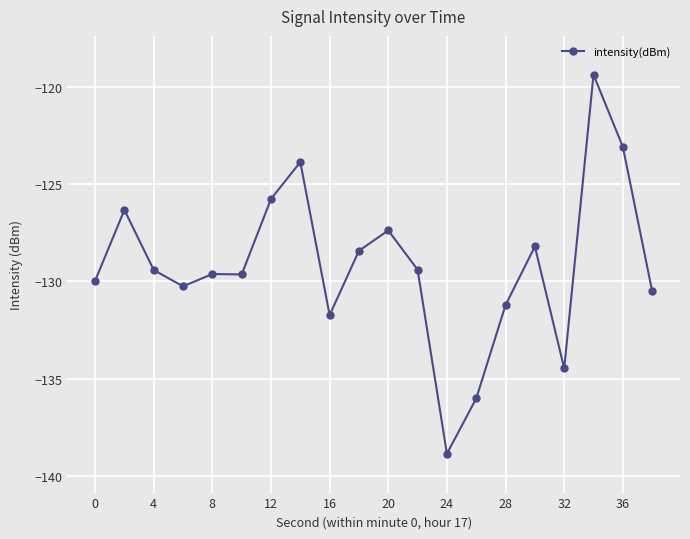

True or false: the data has more than 2 interior local peaks.

True